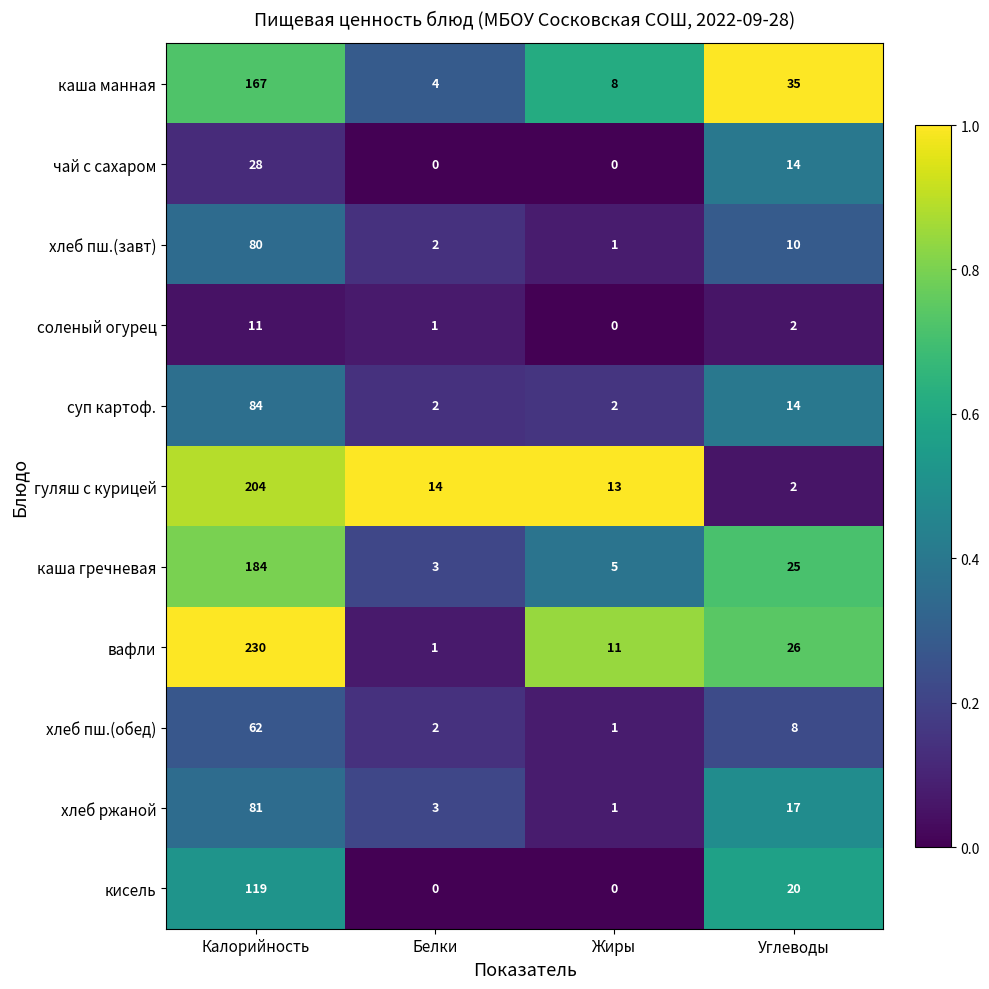

True or false: хлеб пш.(завт) has a value of 10 at Углеводы.

True